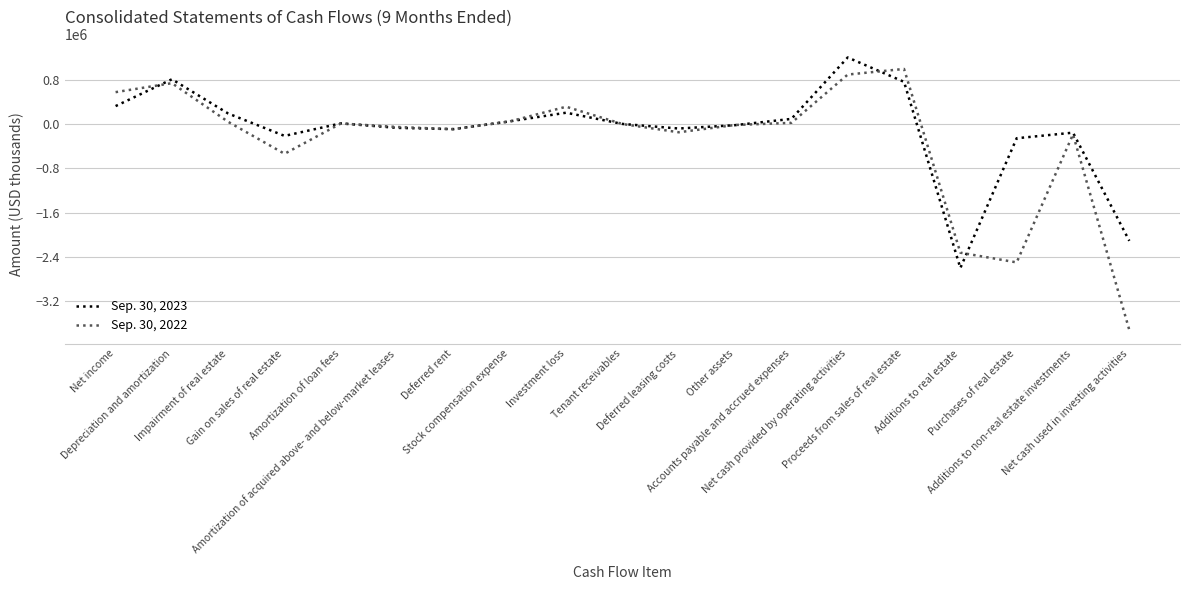

Rank the series by their maximum value, from highest to lowest.

Sep. 30, 2023, Sep. 30, 2022